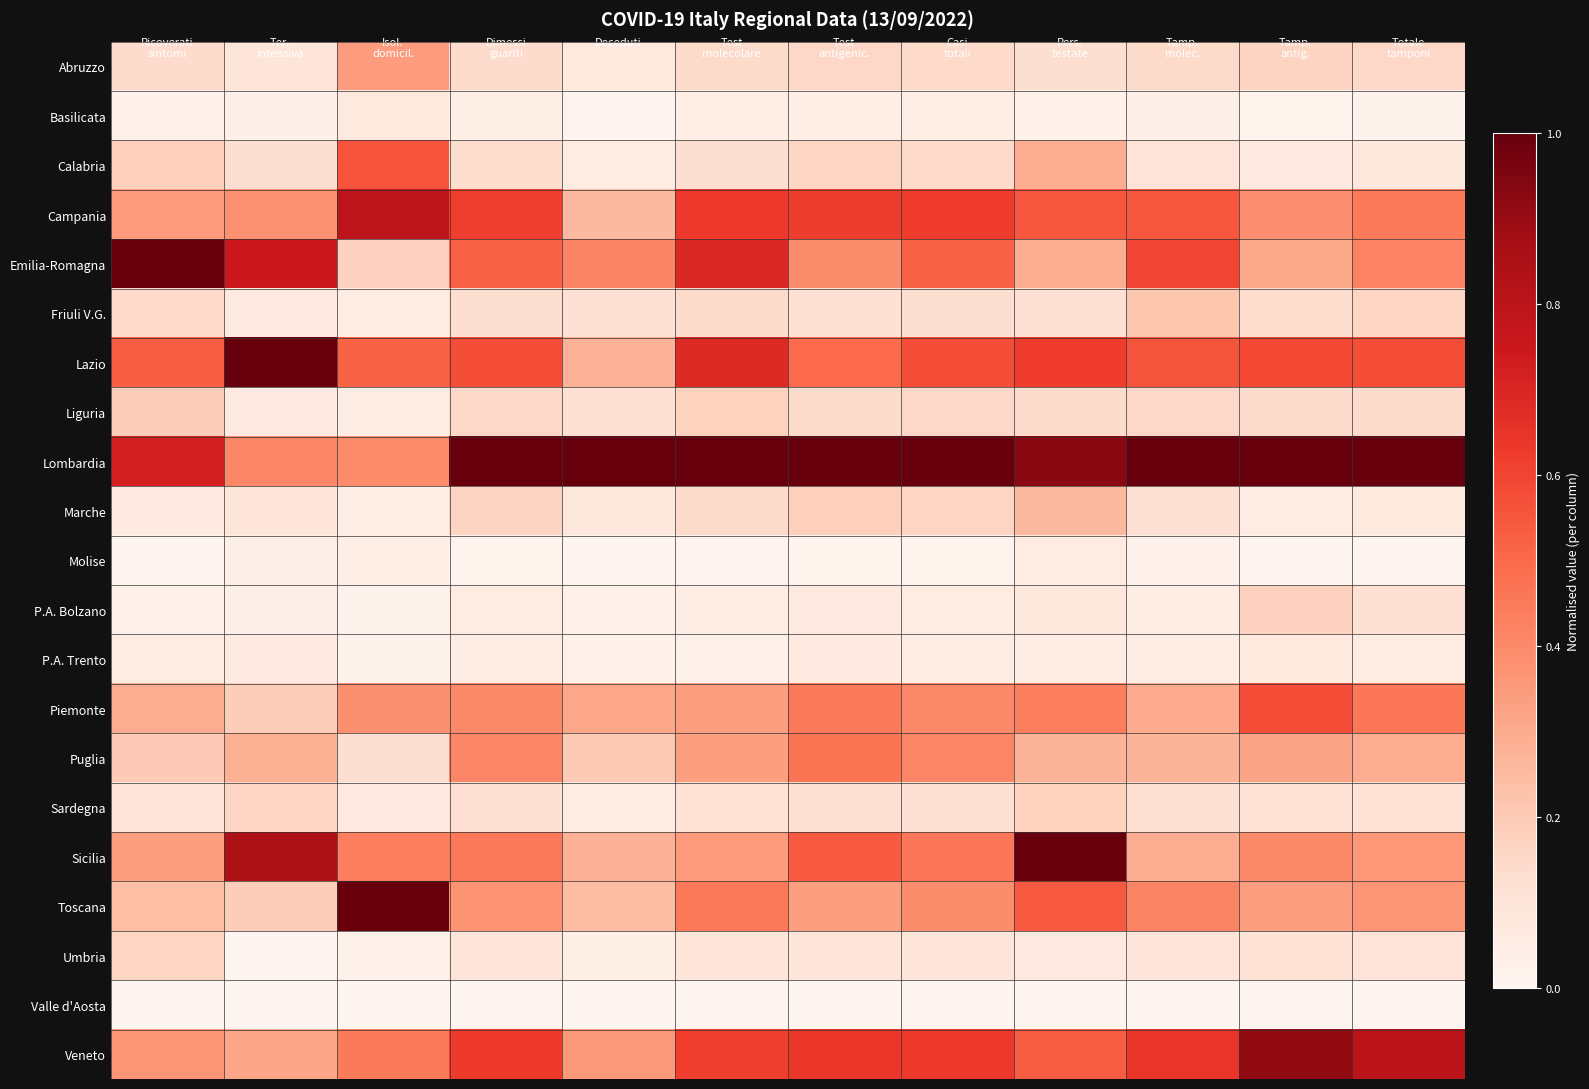

What is the total value across all series at Deceduti?

3.9